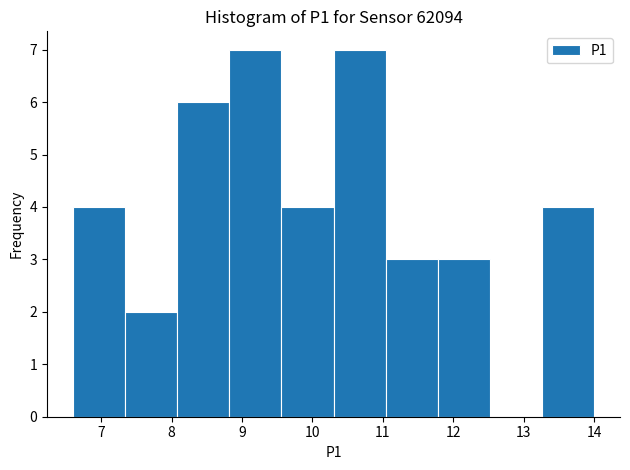

Reading left to right, transcribe this chart: for each bar, give the range it covers on the x-axis and its height. Neither the bar edges nor the heights are printed on the chart, so give them approximately, as read against the axes.

6.60 to 7.34: 4
7.34 to 8.08: 2
8.08 to 8.82: 6
8.82 to 9.56: 7
9.56 to 10.30: 4
10.30 to 11.04: 7
11.04 to 11.78: 3
11.78 to 12.52: 3
12.52 to 13.26: 0
13.26 to 14.00: 4